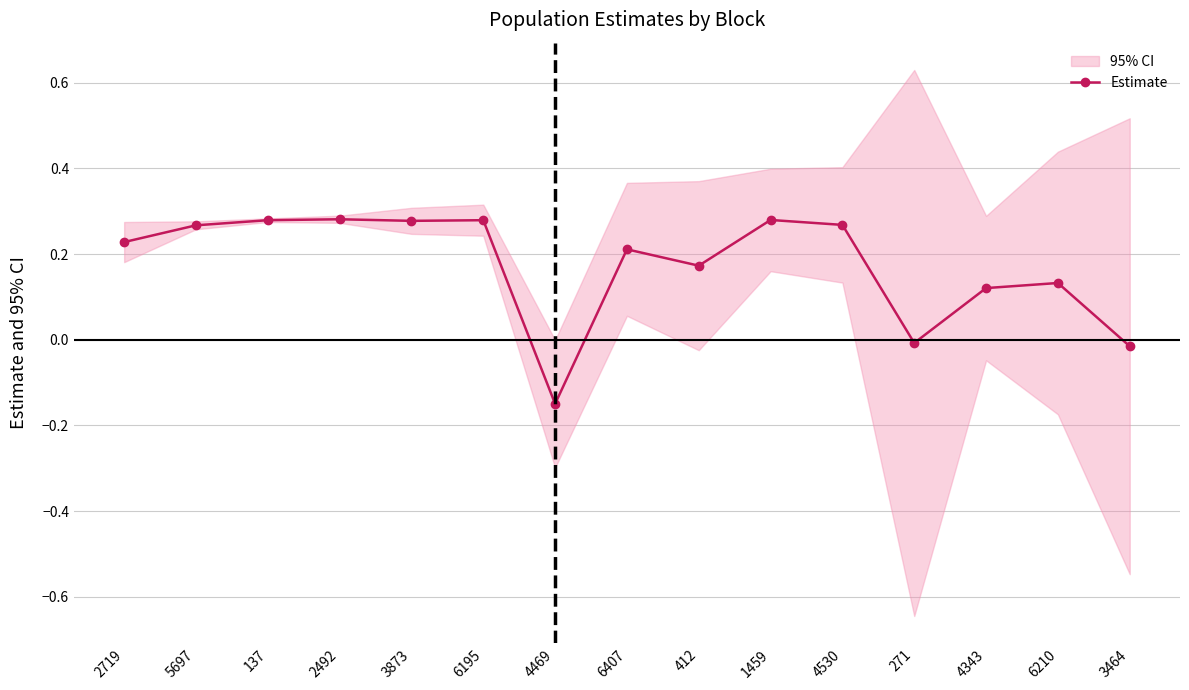

How many data points are less than 0?

3